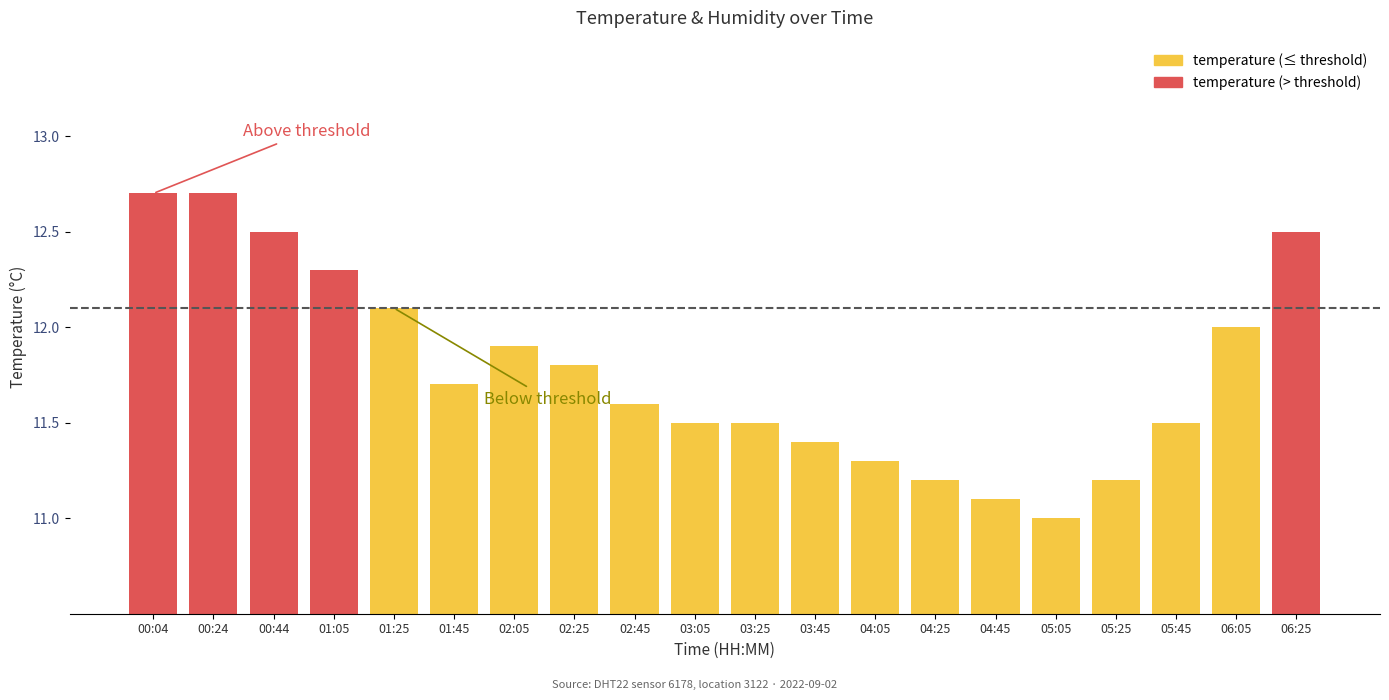

Are the bars grouped side by side (vs. stacked)?

No